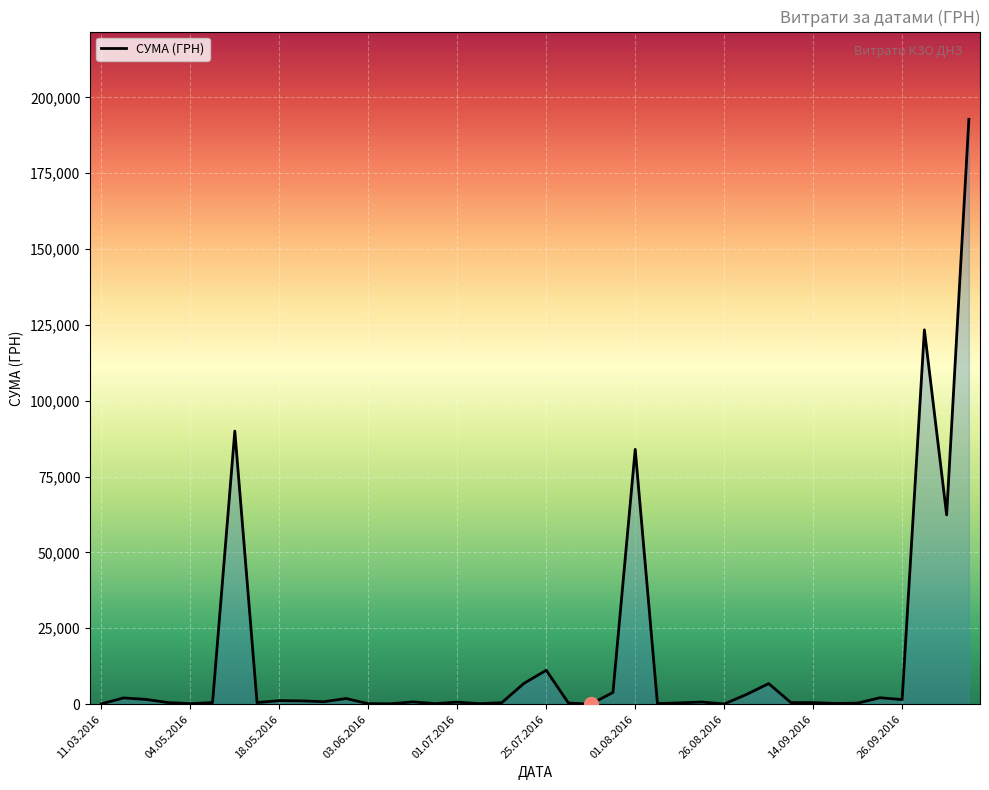

What is the sum of all values?

603936.3